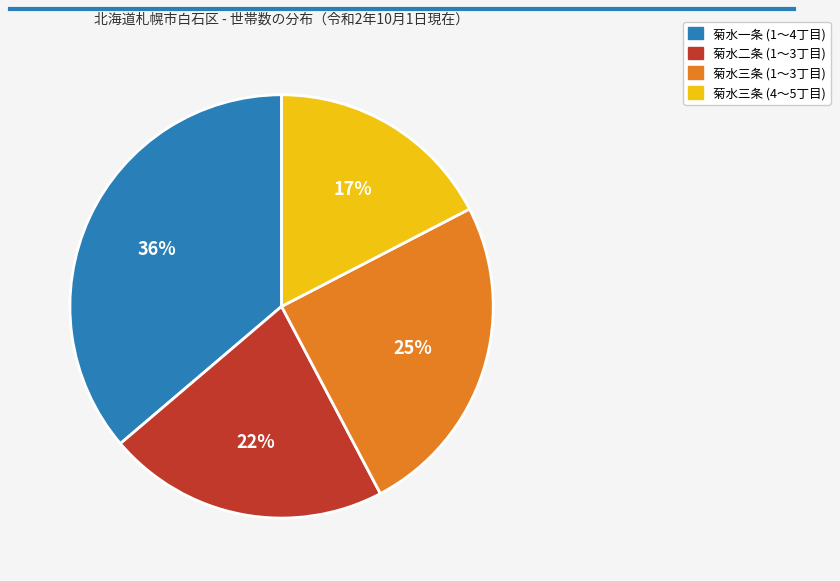

Is there a majority slice in this chart?

No